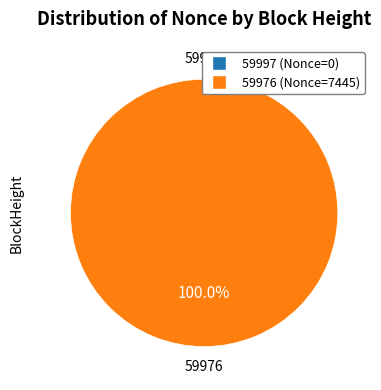

How much of the chart is everything except 59997?

100.0%